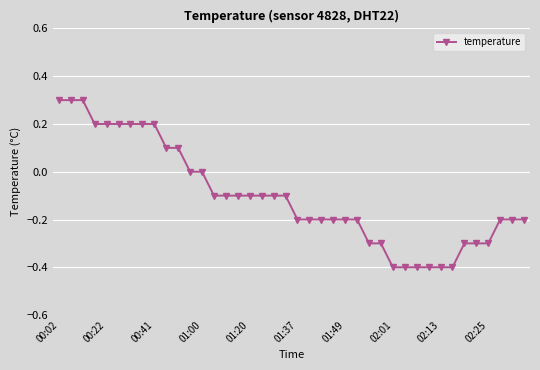

What is the difference between the second highest and minimum values?

0.7